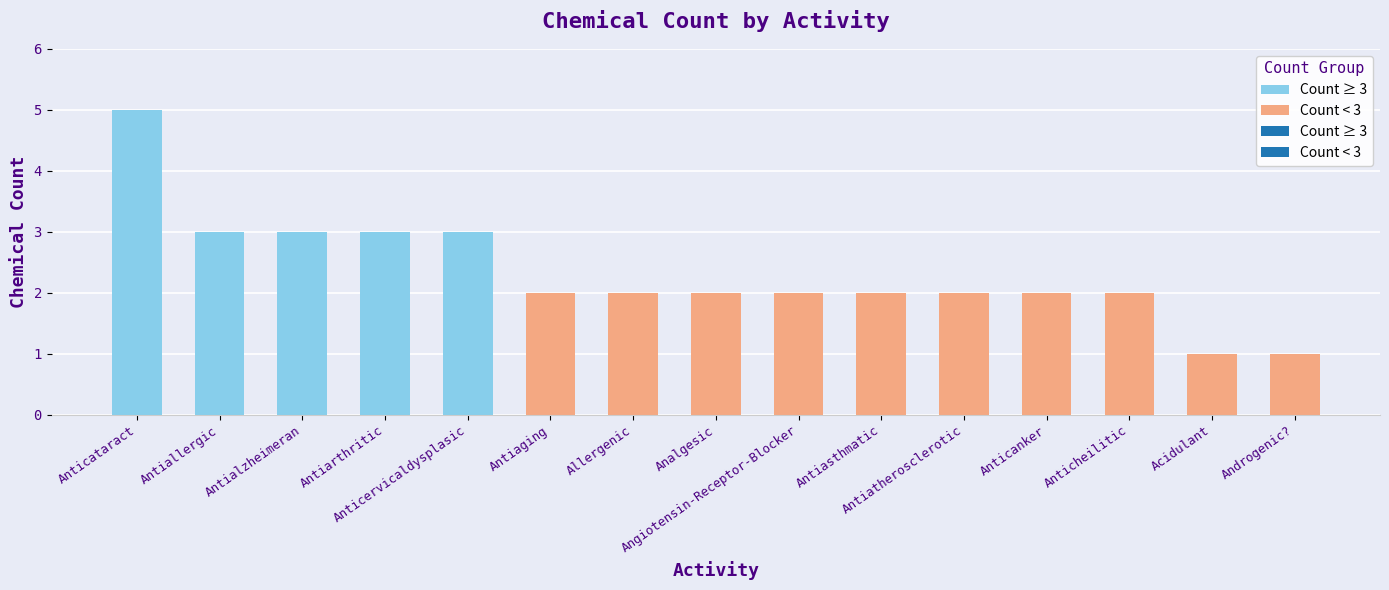

Which has a higher value, Antiallergic or Antiatherosclerotic?

Antiallergic